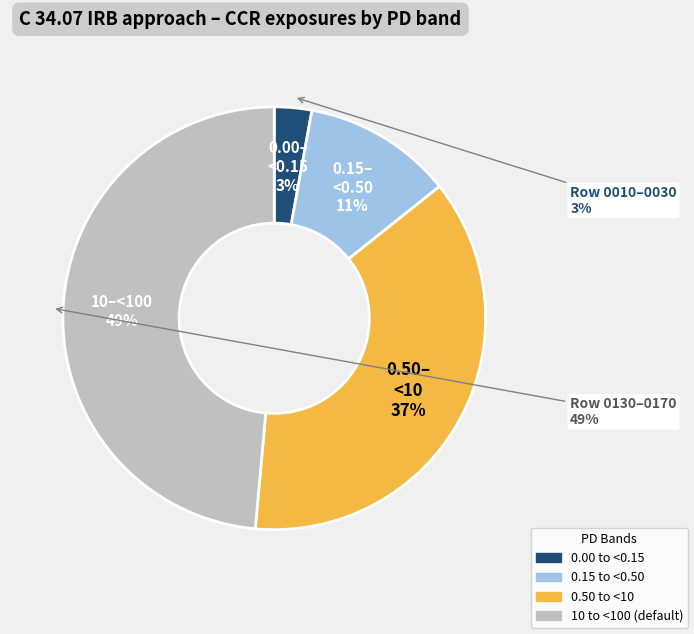

What portion of the pie excludes 0.00 to <0.15?

97.1%